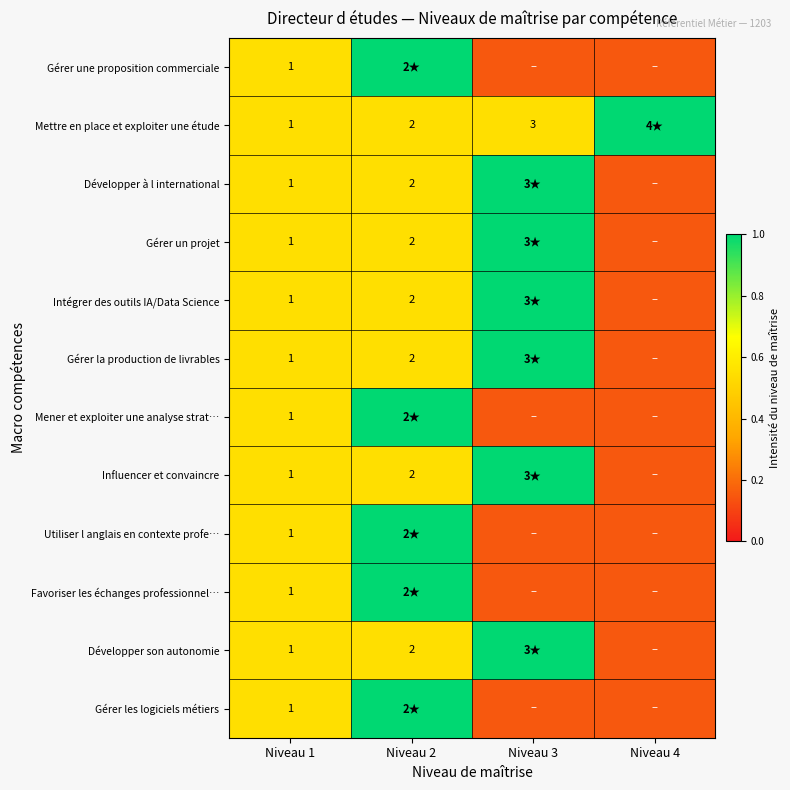

What is the approximate value of Gérer les logiciels métiers at Niveau 4?

0.1